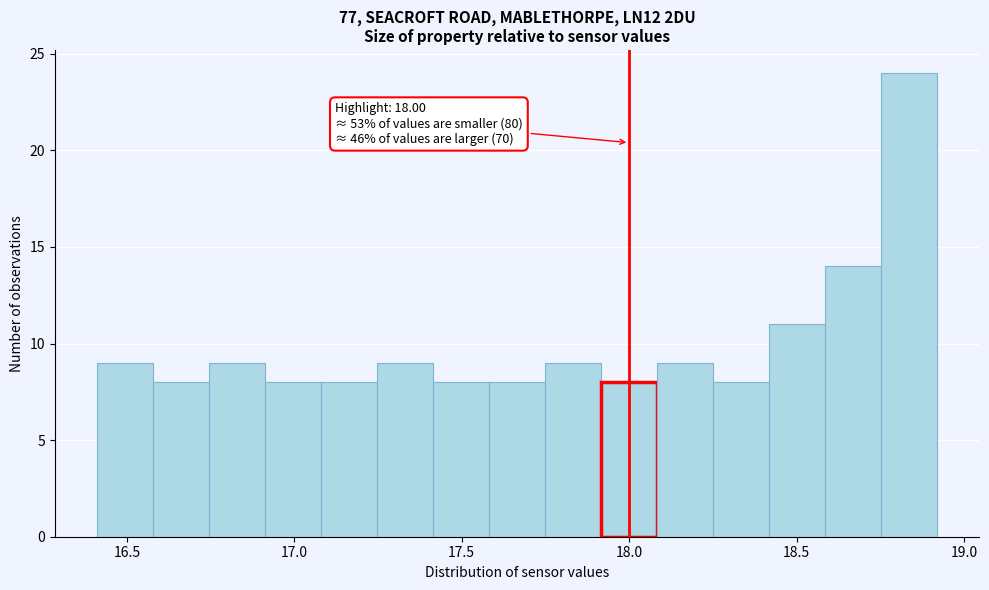

Read against the x-axis, roughly where is the centre of the tallest bar?

18.85